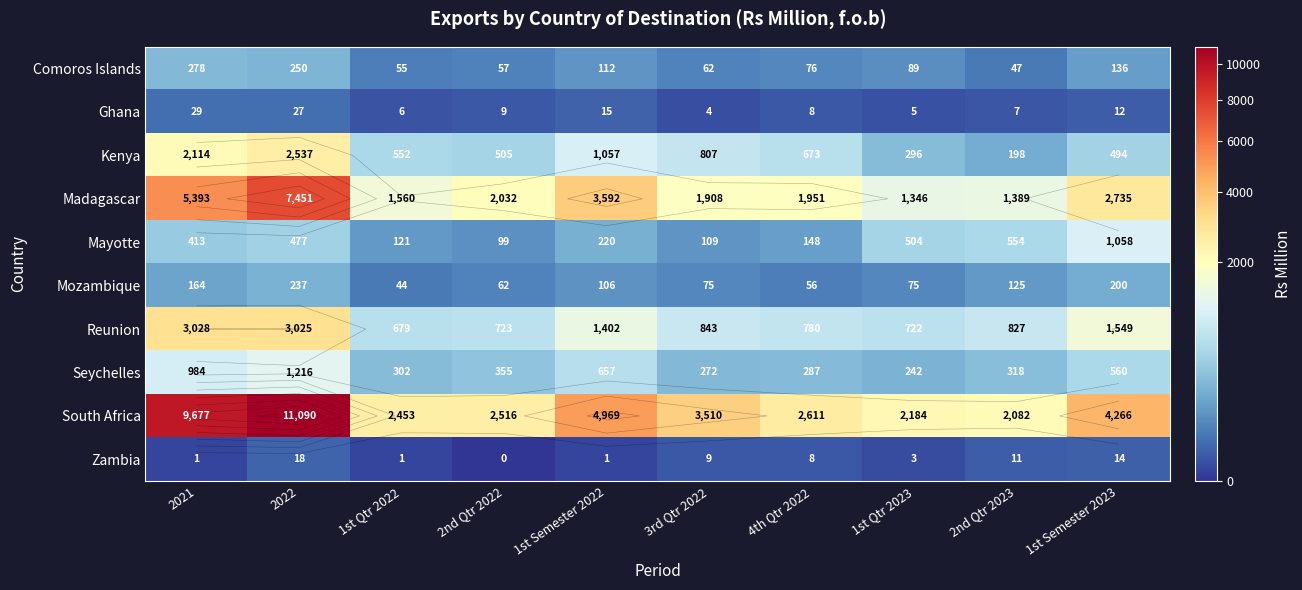

Which series has the largest total across all categories?

South Africa